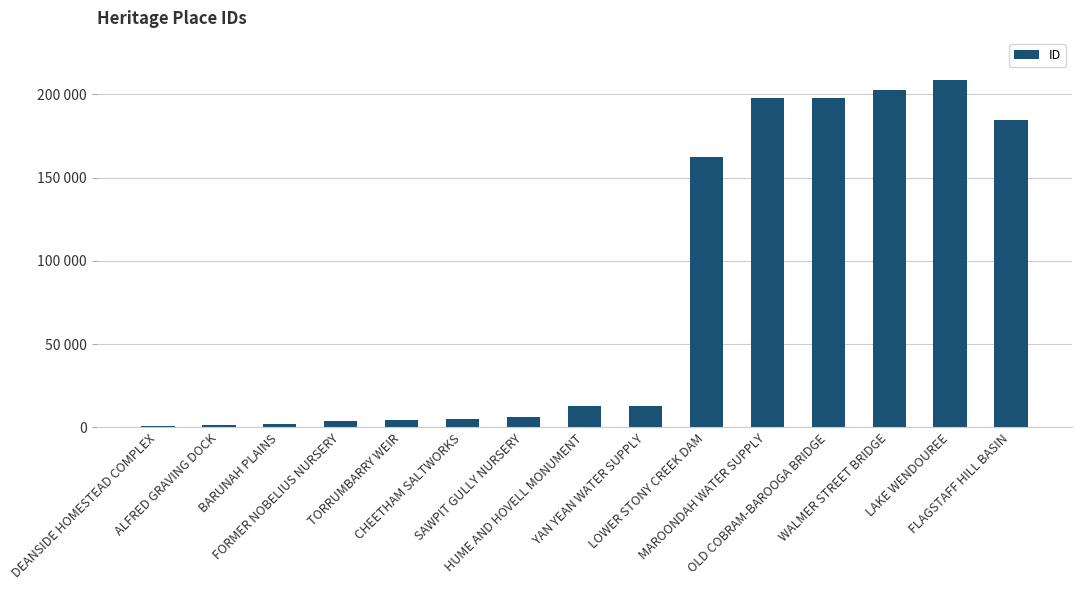

What is the value of the 13th bar from the left?

202835